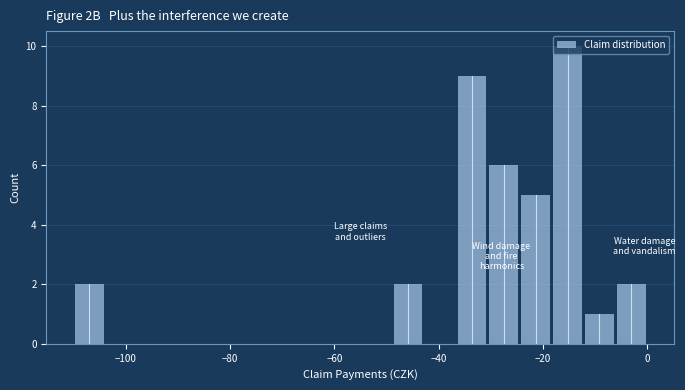

Read against the x-axis, roughly where is the centre of the tallest bar?

-16